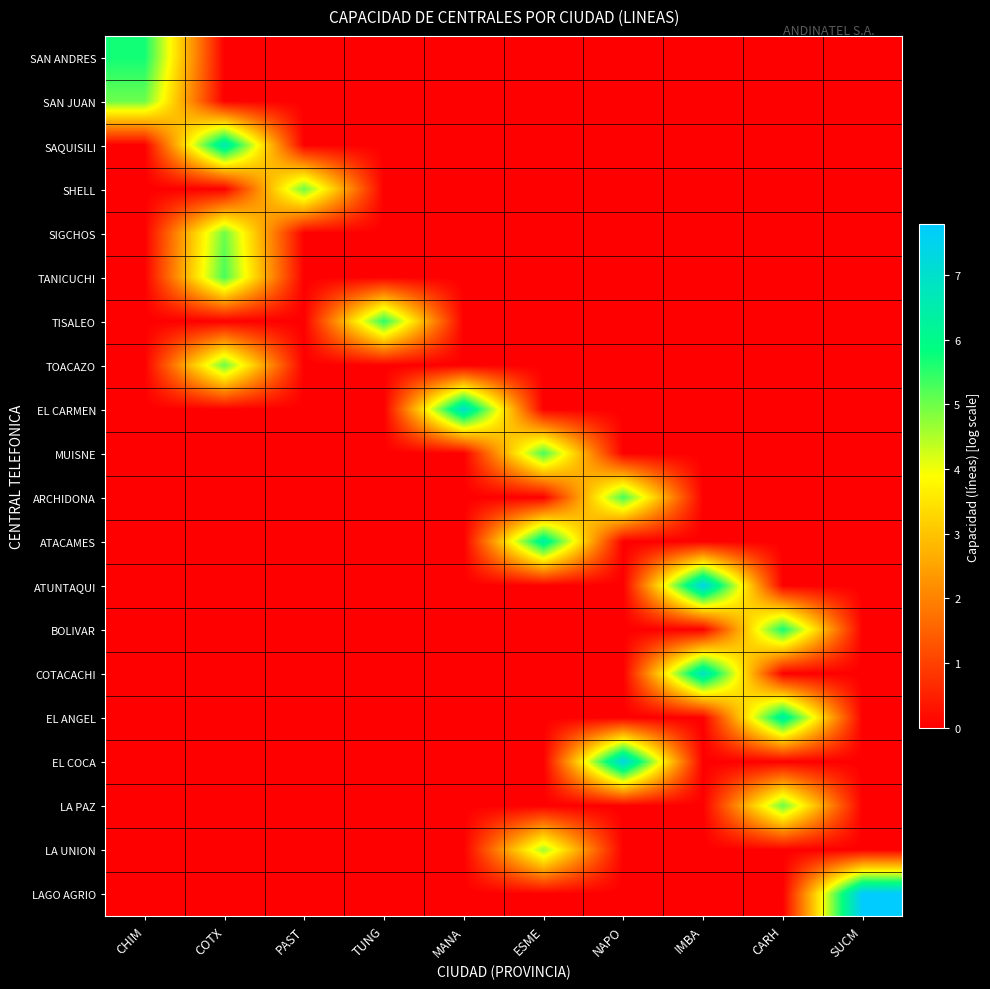

How many distinct data groups are displayed?

20